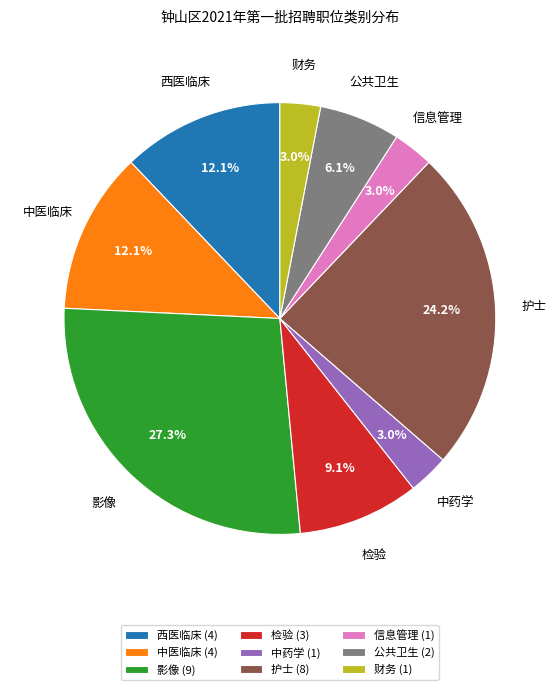

True or false: 护士 accounts for 24% of the total.

True